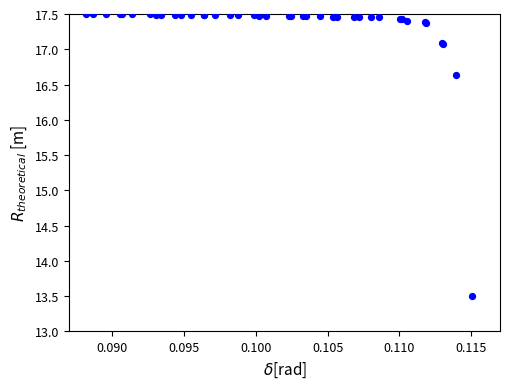

What Y value in the scatter plot is closest to 15?

13.5